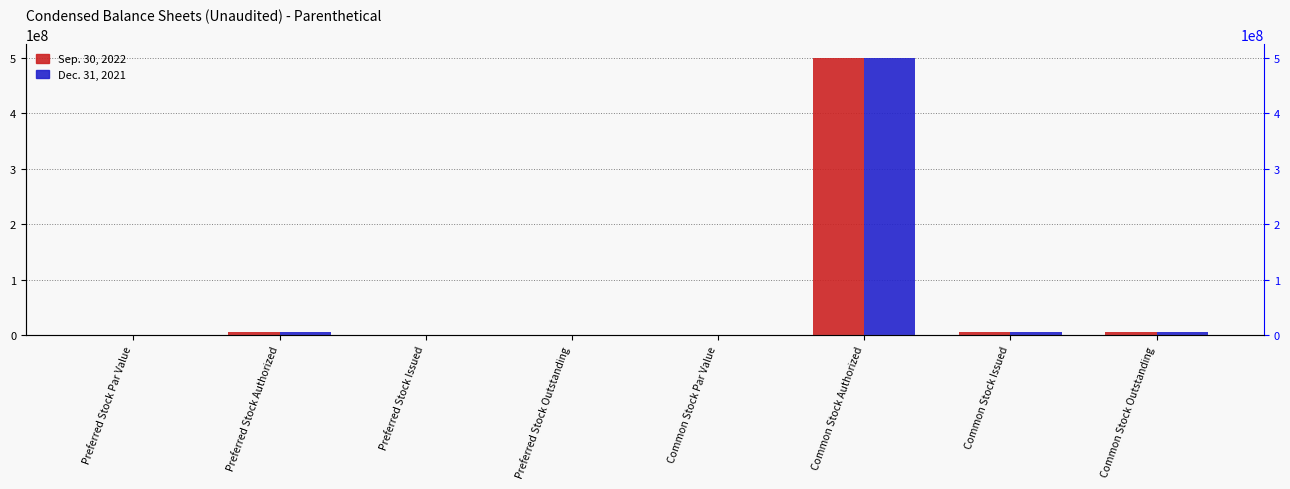

How many groups of bars are there?

8